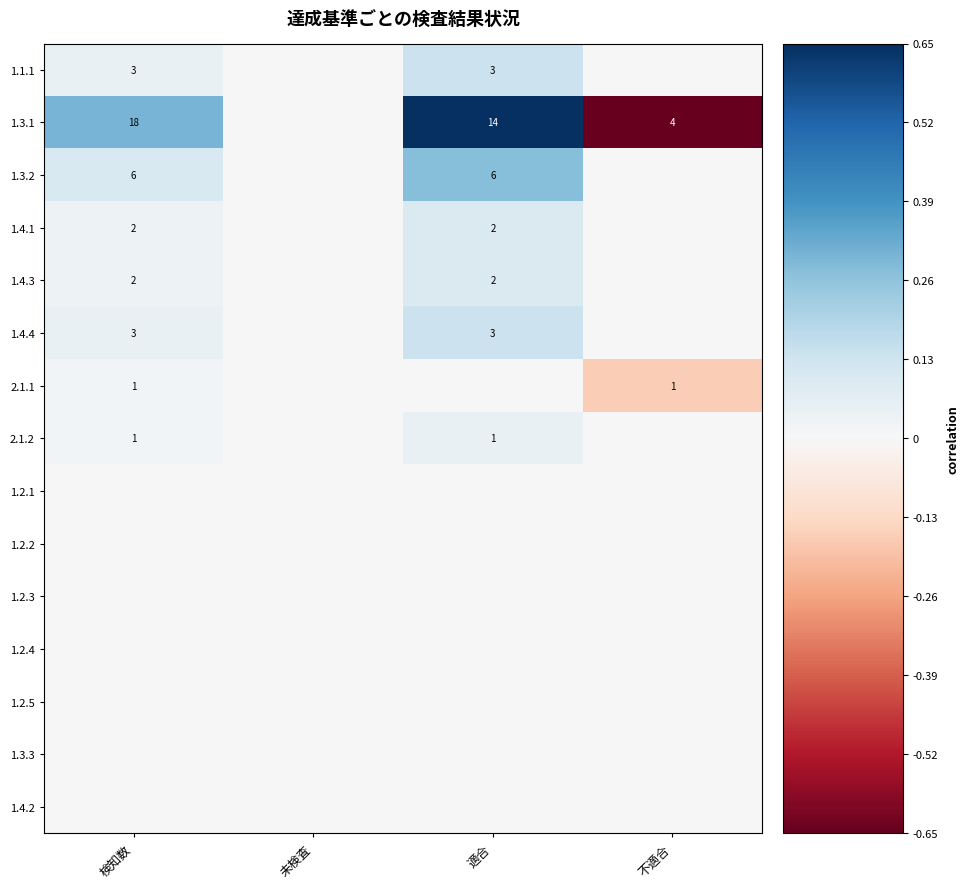

At which category does the chart reach its peak across all series?

適合